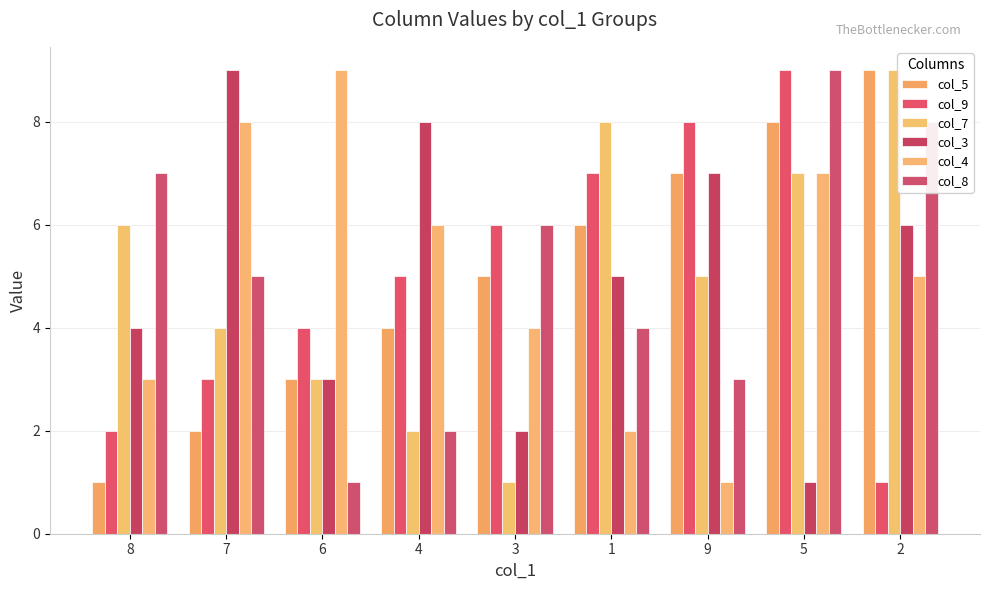

What value does the col_7 series have at 6?

3